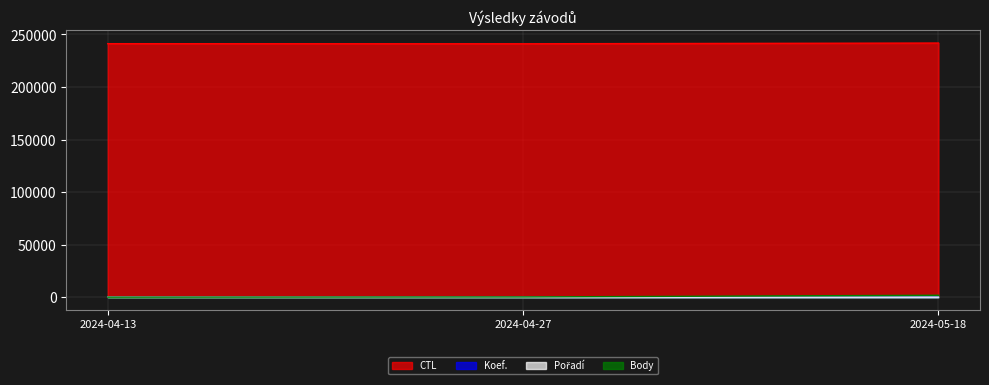

Reading right to left, list all the values displayed in this chart.

CTL: 2024-04-13=241201	2024-04-27=241107	2024-05-18=241802
Koef.: 2024-04-13=3	2024-04-27=2	2024-05-18=7
Pořadí: 2024-04-13=11	2024-04-27=4	2024-05-18=9
Body: 2024-04-13=0	2024-04-27=202	2024-05-18=1825